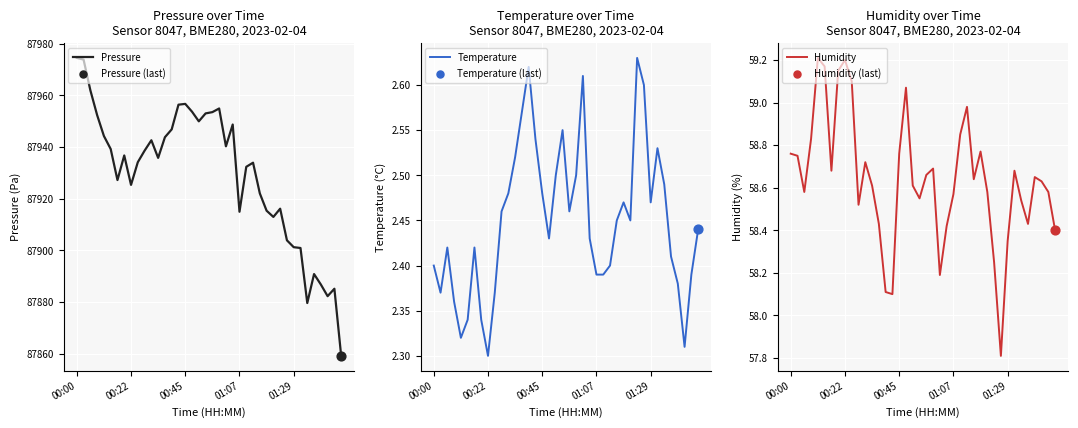

At how many categories does at least one series exceed 78774?

40